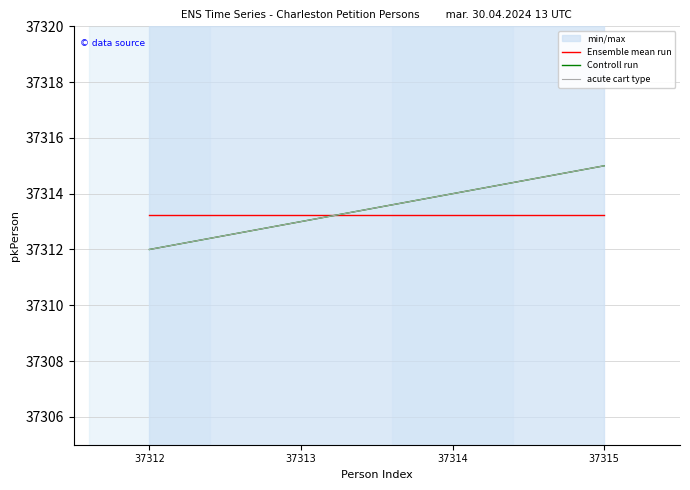

Which category has the highest value in the acute cart type series?

37315